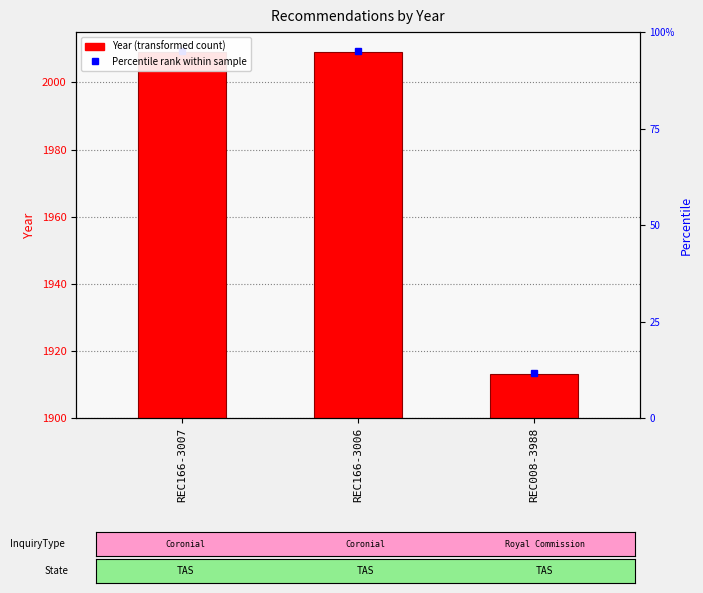

What is the label of the 1st bar from the left?

REC166-3007